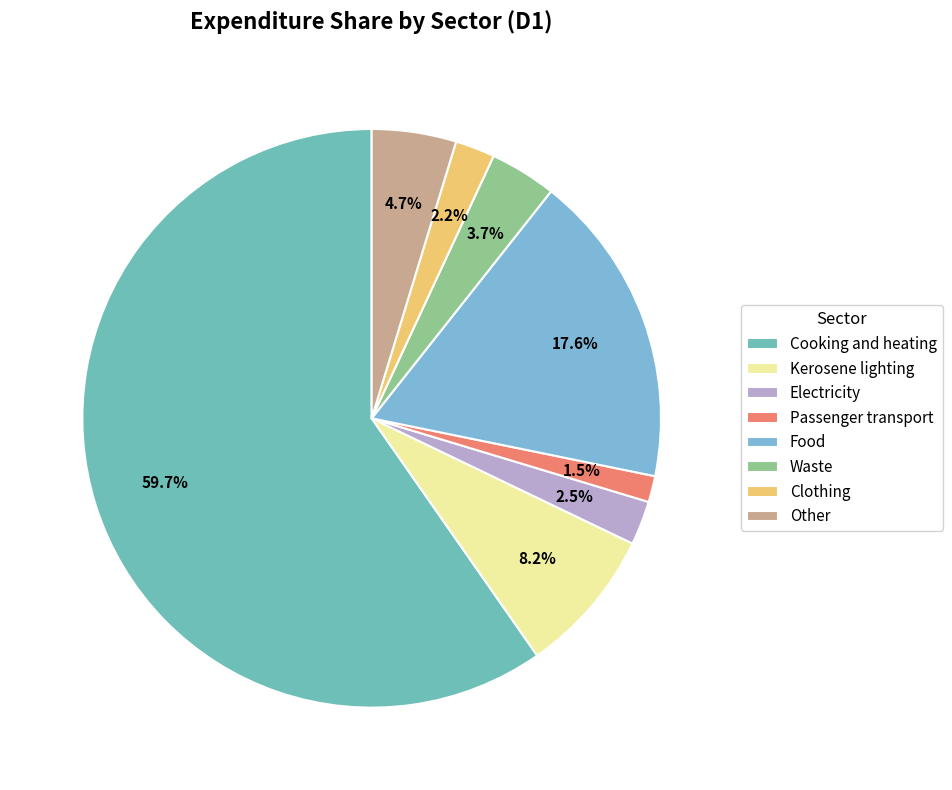

What percentage is the Electricity slice, to the nearest percent?

2%